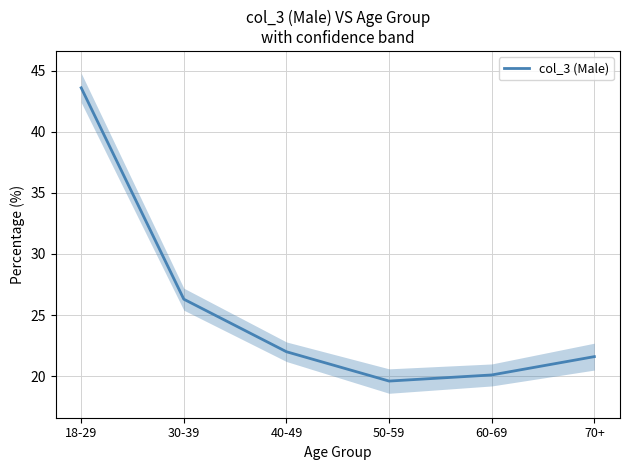

Reading right to left, list all the values displayed in this chart.

21.6	20.1	19.6	22.0	26.3	43.6